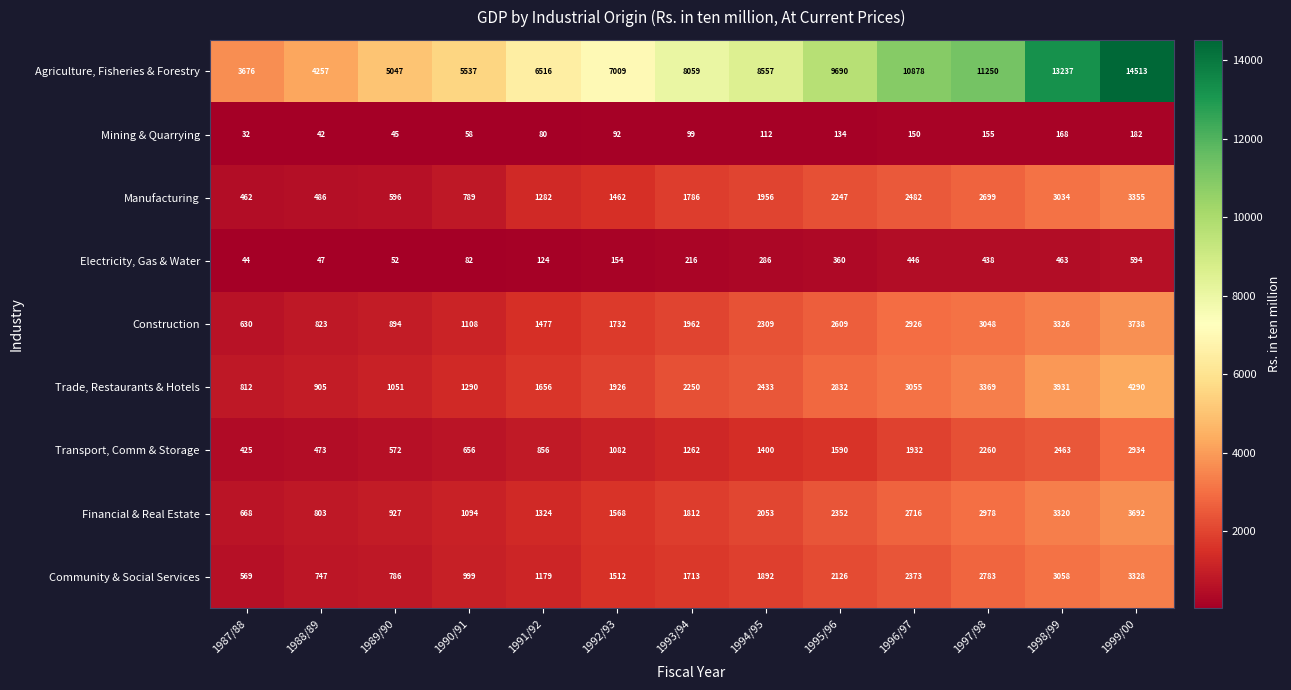

How many data points does each series have?

13